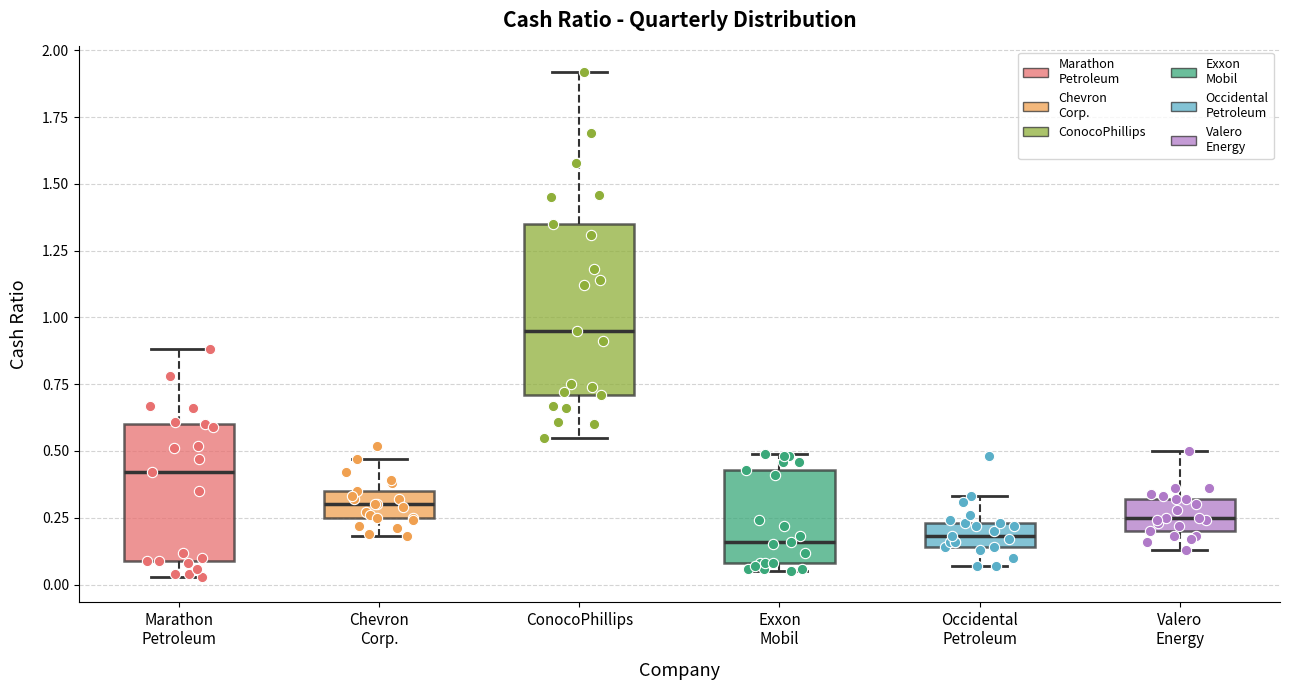

Which box is the tallest, from its lower edge to its upper edge?

ConocoPhillips